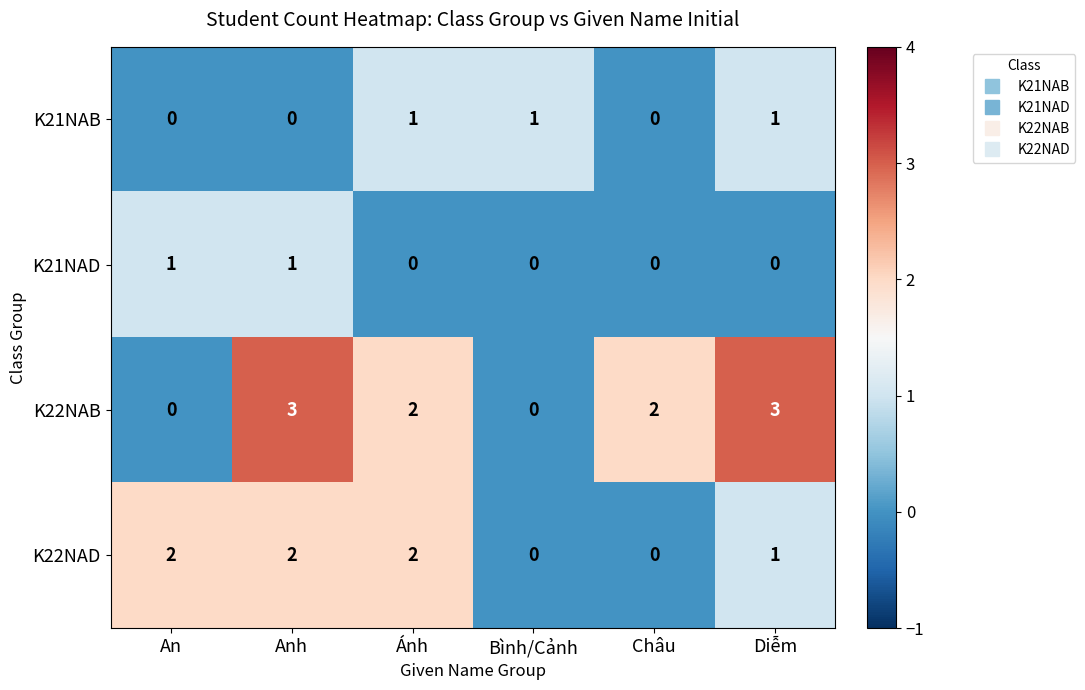

What is the sum of all K22NAB values?

10